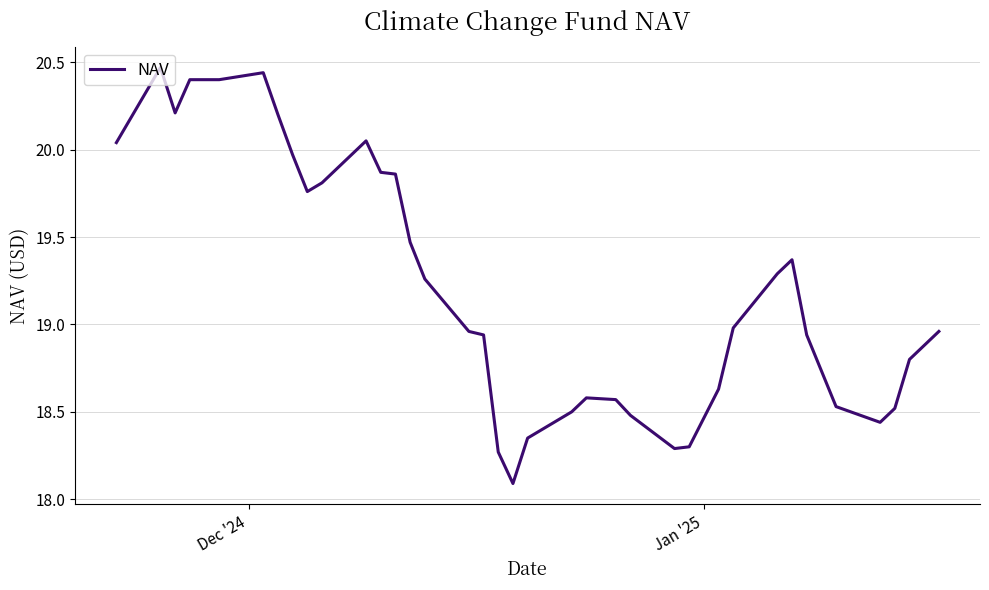

What is the smallest value displayed?

18.1